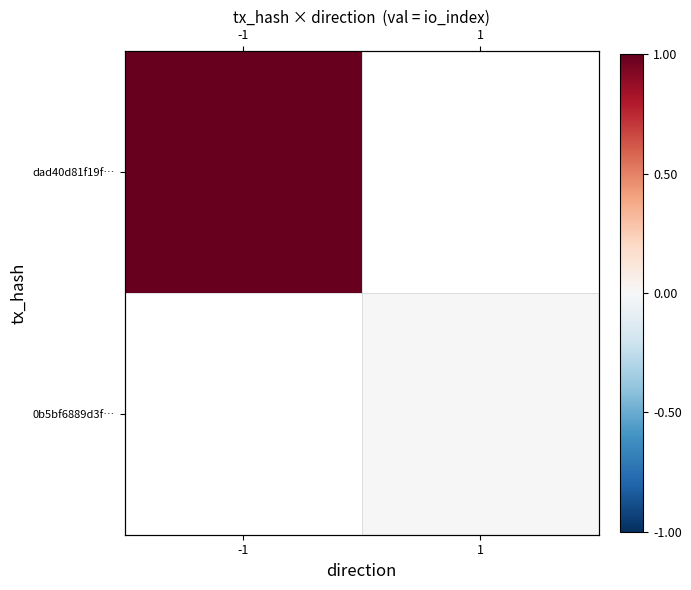

At which label is dad40d81f19f… closest to 1?

-1